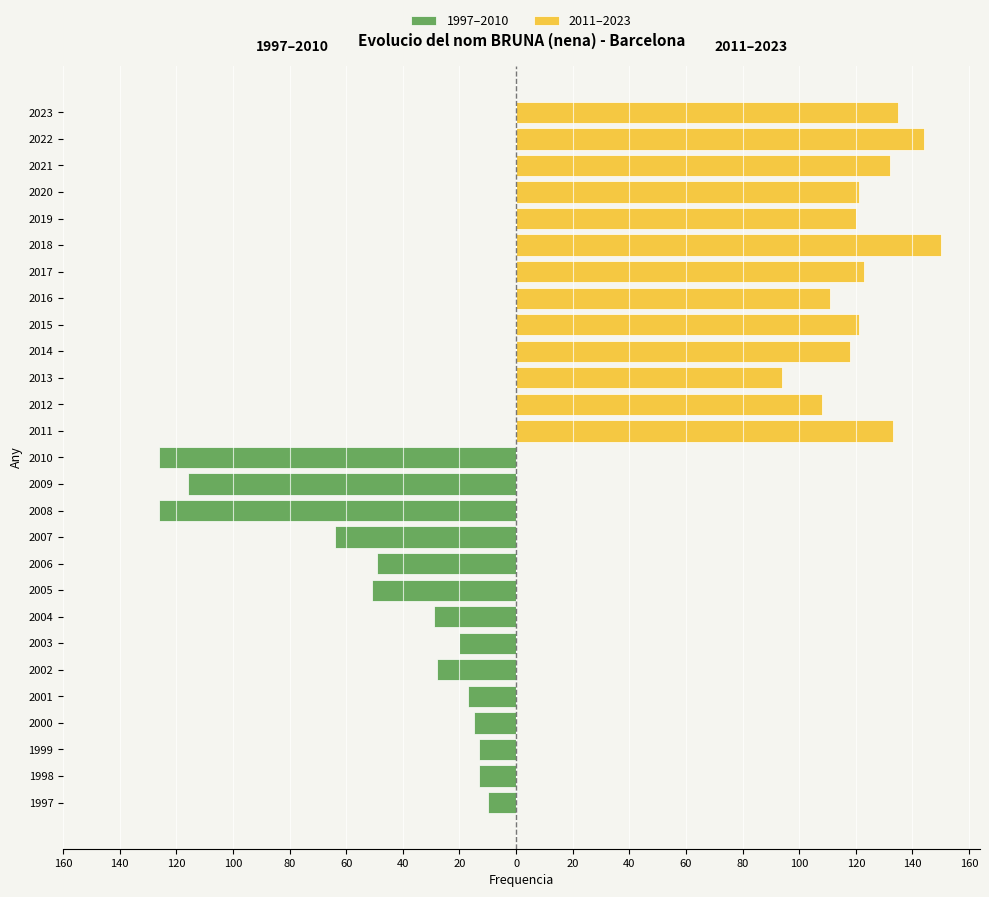

Reading right to left, what are all the values shown in this chart?

1997–2010: 0	0	0	0	0	0	0	0	0	0	0	0	0	-126	-116	-126	-64	-49	-51	-29	-20	-28	-17	-15	-13	-13	-10
2011–2023: 135	144	132	121	120	150	123	111	121	118	94	108	133	0	0	0	0	0	0	0	0	0	0	0	0	0	0